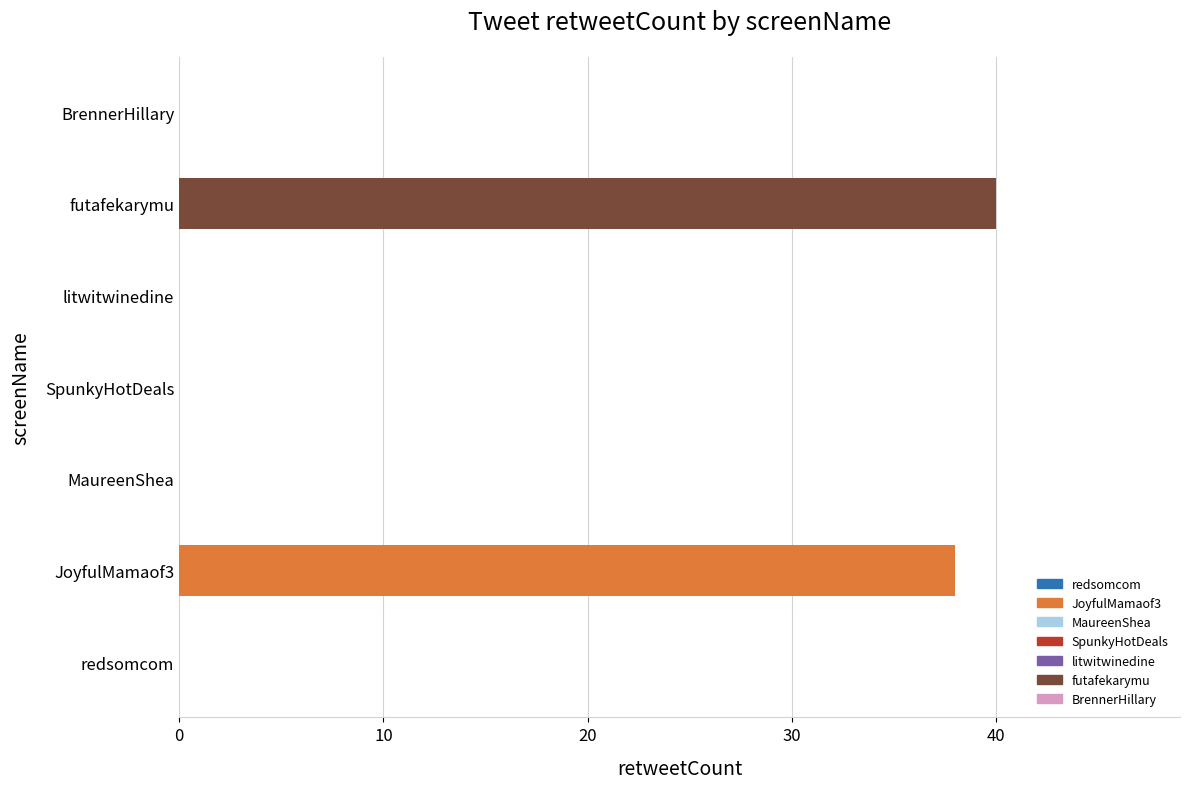

Are the bars grouped side by side (vs. stacked)?

No